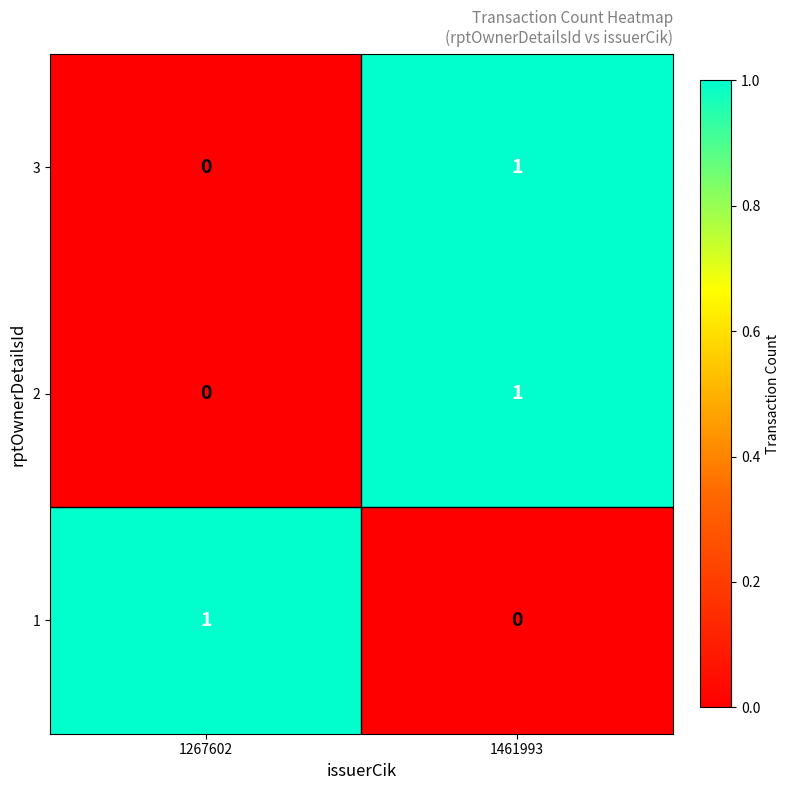

Reading left to right, extract all data points from this chart.

3: 0	1
2: 0	1
1: 1	0